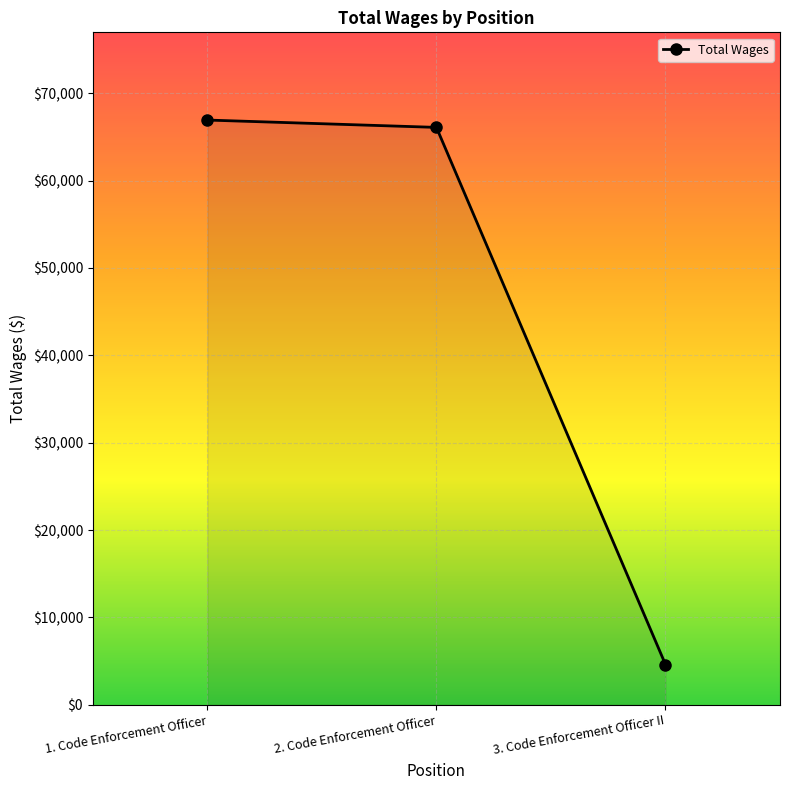

What is the approximate value at 1. Code Enforcement Officer?

66920